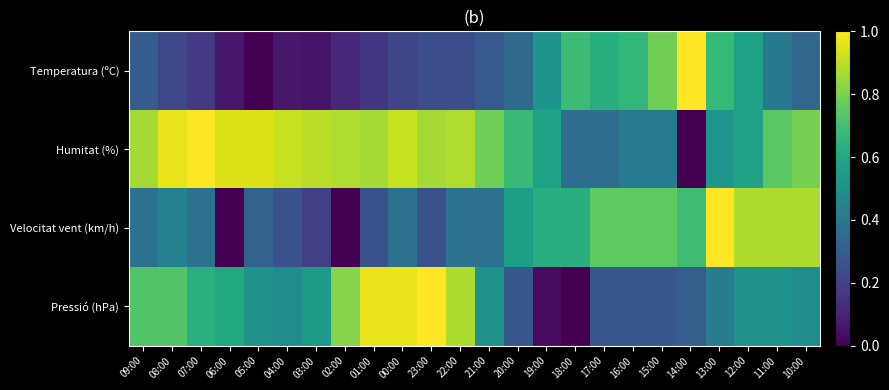

Count the number of categories in the chart.

24